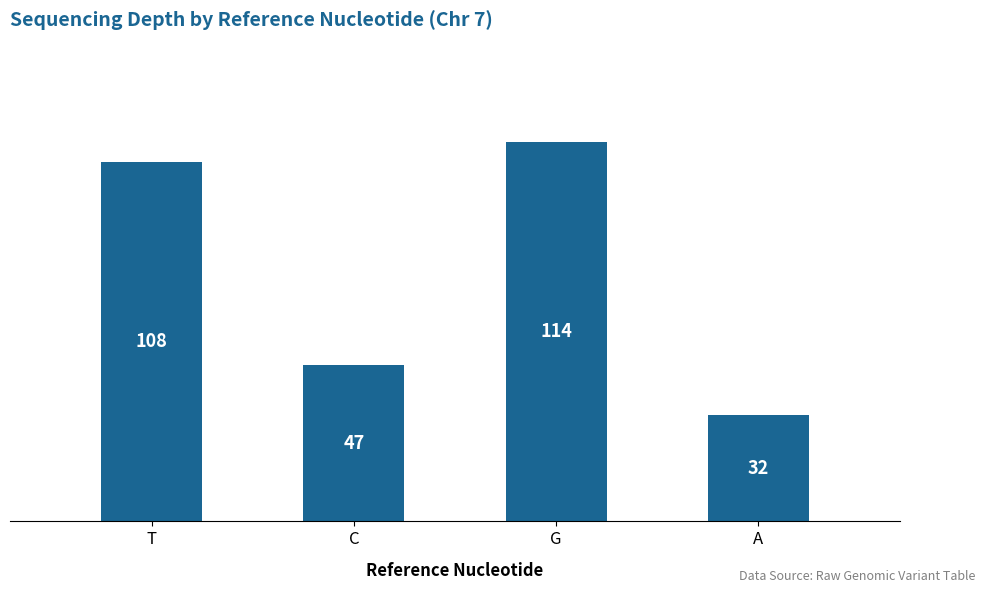

What is the smallest value displayed?

32